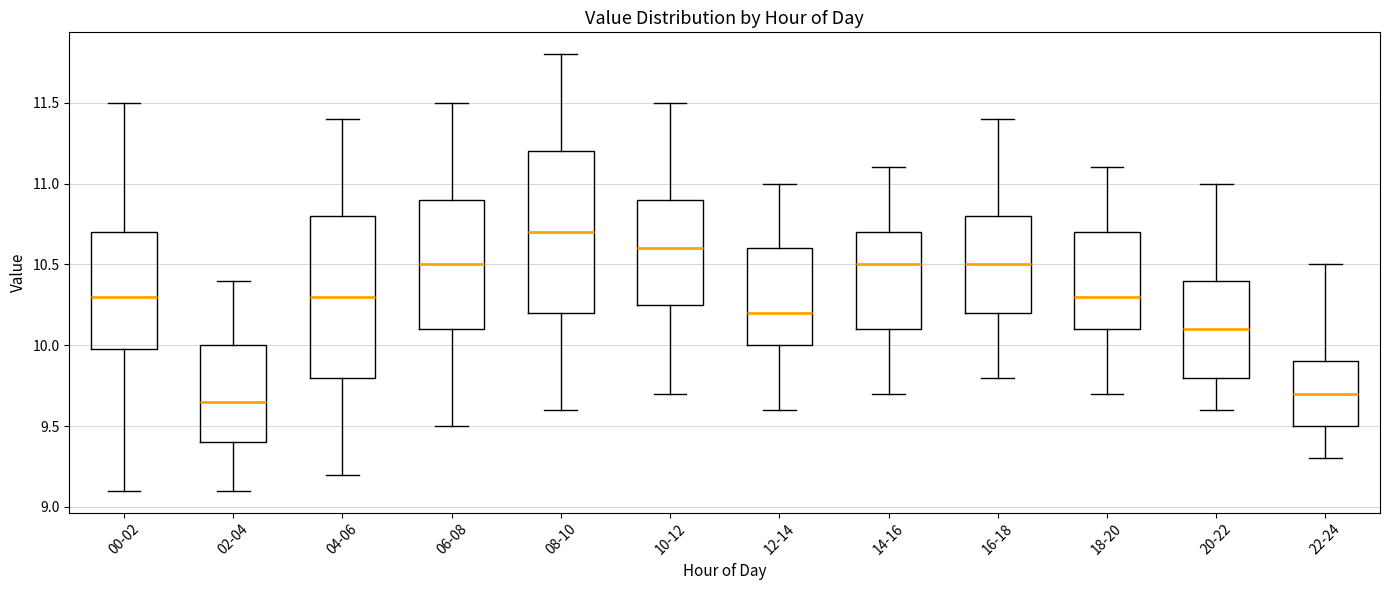

Reading left to right, read every box against the y-axis: the position of its median line, the range the box covers, and the ends of its whiskers. The values are not printed on the chart, so give them approximately, as read against the axis.

00-02: median 10.30, box 10.00 to 10.70, whiskers 9.10 to 11.50
02-04: median 9.65, box 9.40 to 10.00, whiskers 9.10 to 10.40
04-06: median 10.30, box 9.80 to 10.80, whiskers 9.20 to 11.40
06-08: median 10.50, box 10.10 to 10.90, whiskers 9.50 to 11.50
08-10: median 10.70, box 10.20 to 11.20, whiskers 9.60 to 11.80
10-12: median 10.60, box 10.25 to 10.90, whiskers 9.70 to 11.50
12-14: median 10.20, box 10.00 to 10.60, whiskers 9.60 to 11.00
14-16: median 10.50, box 10.10 to 10.70, whiskers 9.70 to 11.10
16-18: median 10.50, box 10.20 to 10.80, whiskers 9.80 to 11.40
18-20: median 10.30, box 10.10 to 10.70, whiskers 9.70 to 11.10
20-22: median 10.10, box 9.80 to 10.40, whiskers 9.60 to 11.00
22-24: median 9.70, box 9.50 to 9.90, whiskers 9.30 to 10.50